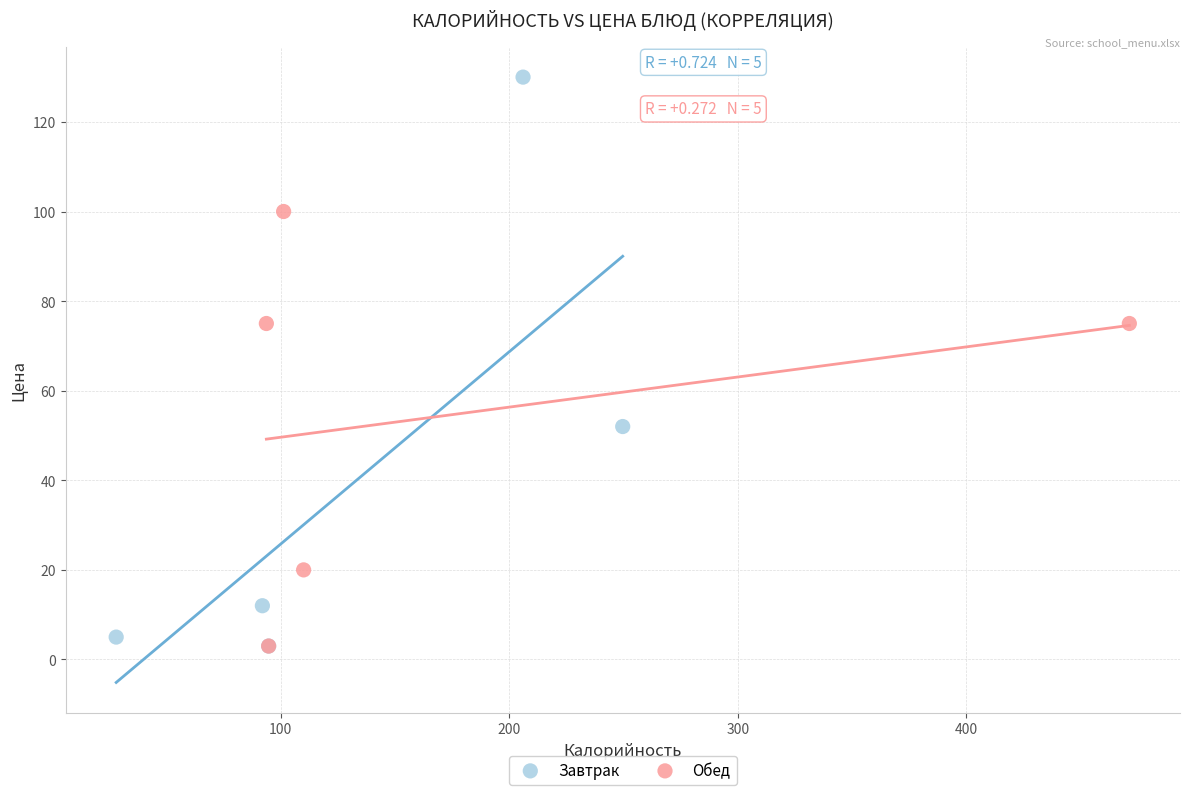

Which series has the largest Y range (max minus min)?

Завтрак